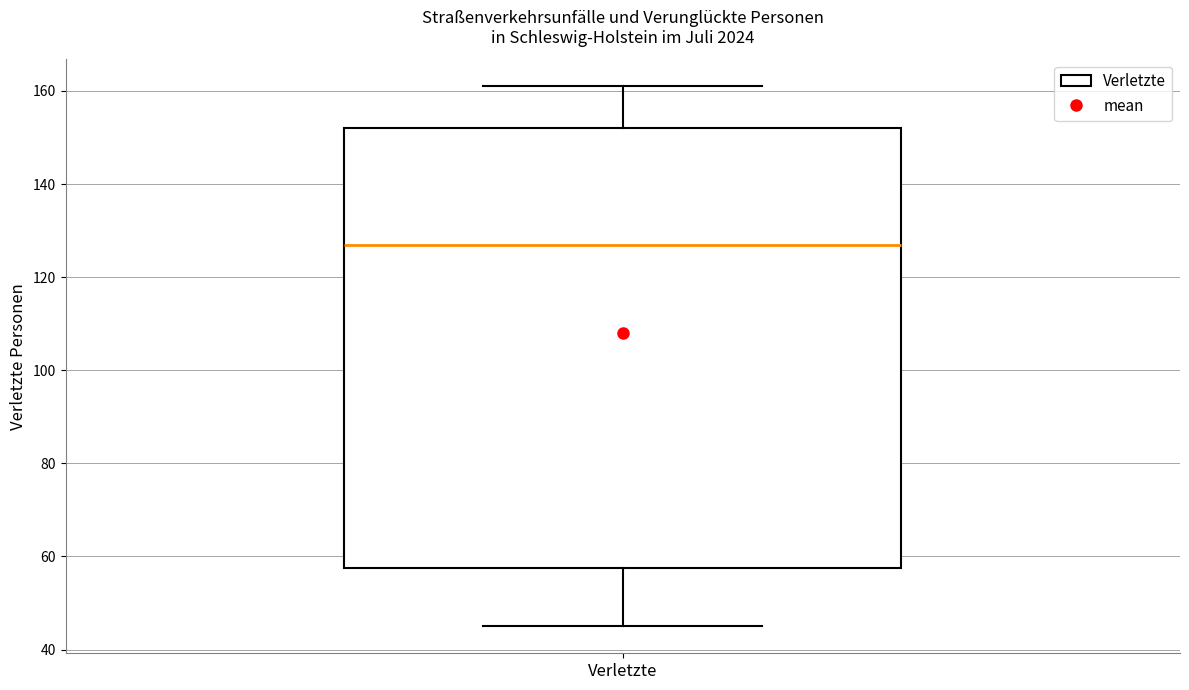

Read this box plot against the y-axis: the position of the median line, the range covered by the box, and the ends of both whiskers. The values are not printed on the chart, so give them approximately, as read against the axis.

median 128, box 58 to 152, whiskers 46 to 162